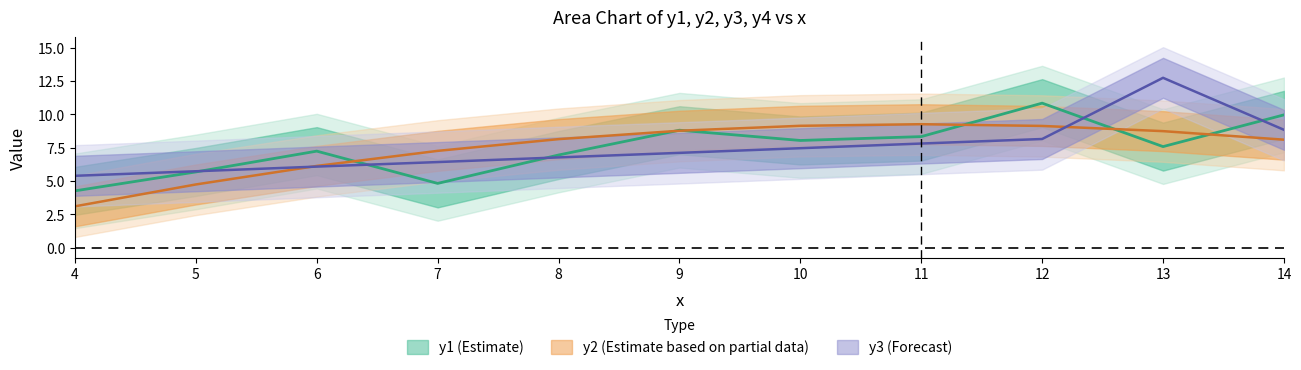

How many lines are shown in the chart?

3